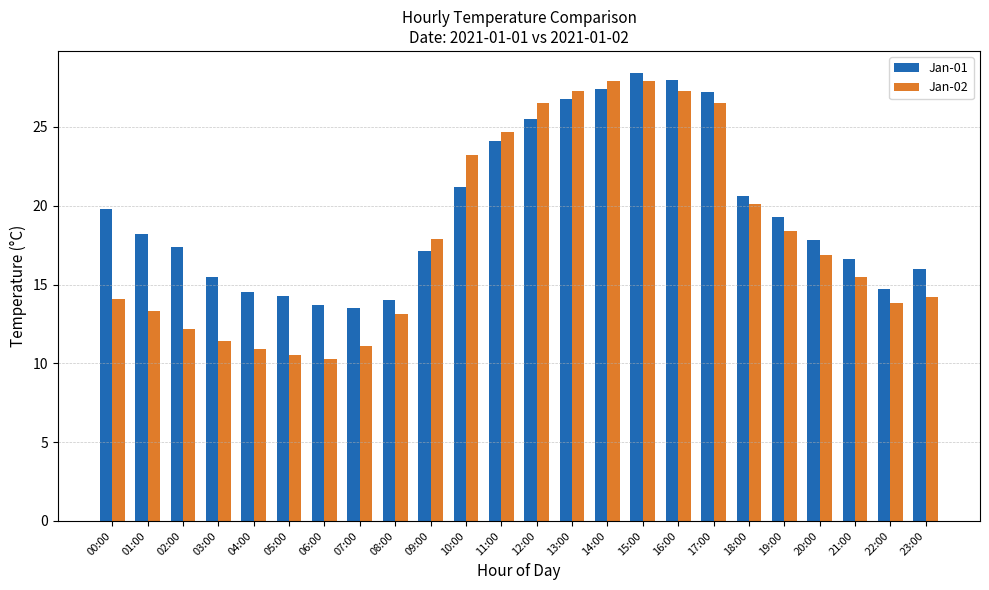

What is the total value across all series at 19:00?

37.7